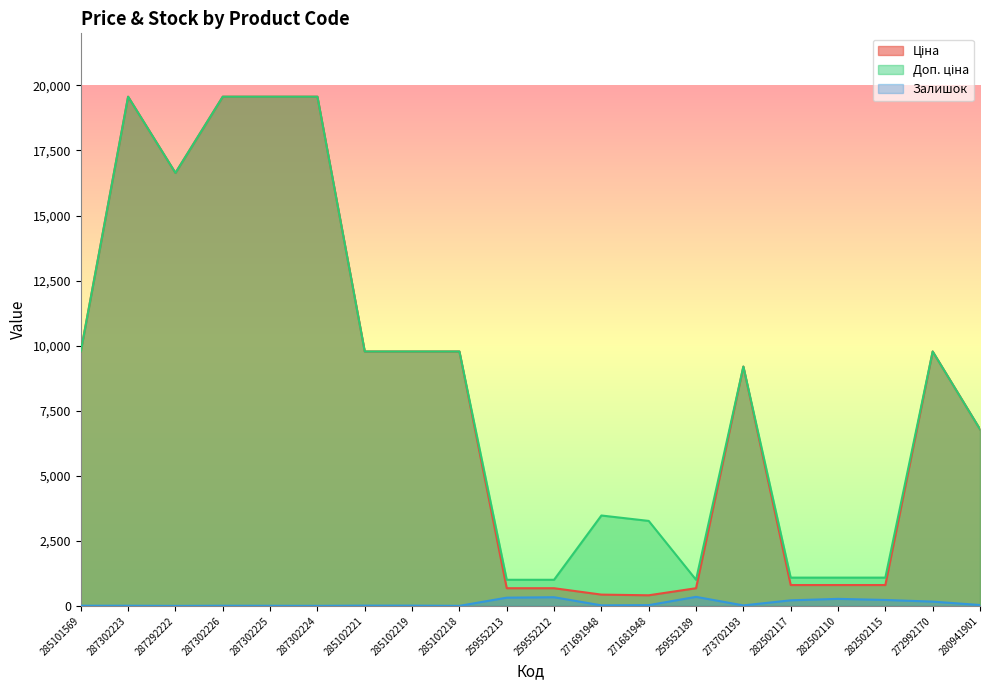

Between 285101569 and 259552212, which series saw the biggest shift?

Ціна